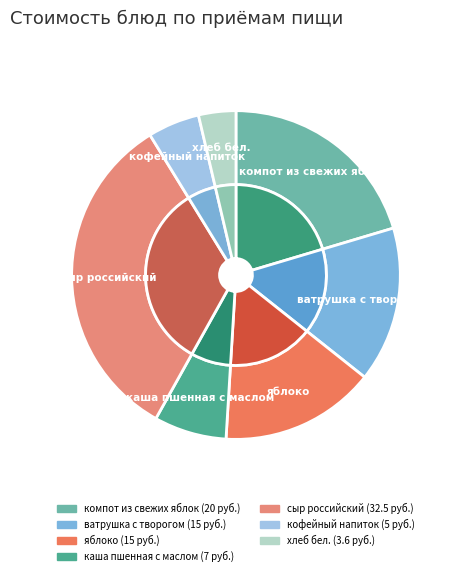

Does хлеб бел. account for over 50% of the chart?

No